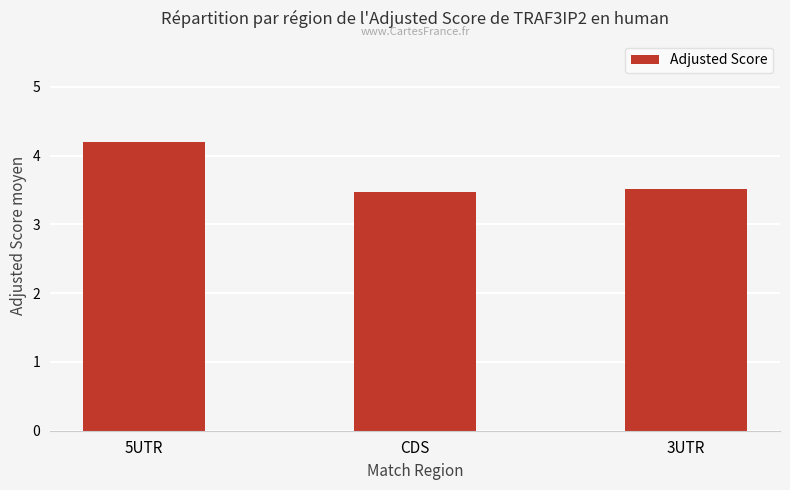

What is the average value?

3.7